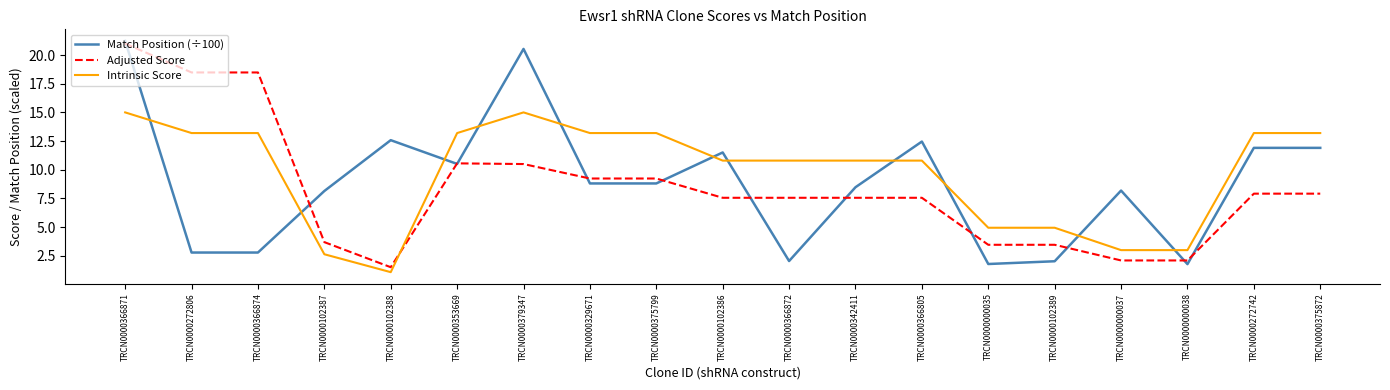

Is the value of Adjusted Score at TRCN0000375799 greater than the value of Match Position (÷100) at TRCN0000366872?

Yes